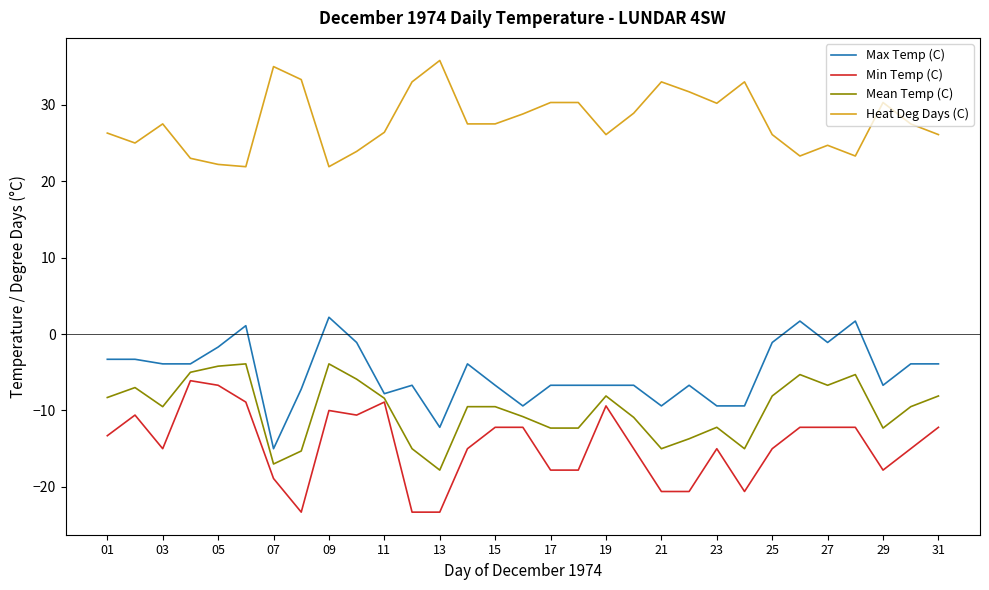

What is the maximum value for Min Temp (C)?

-6.1